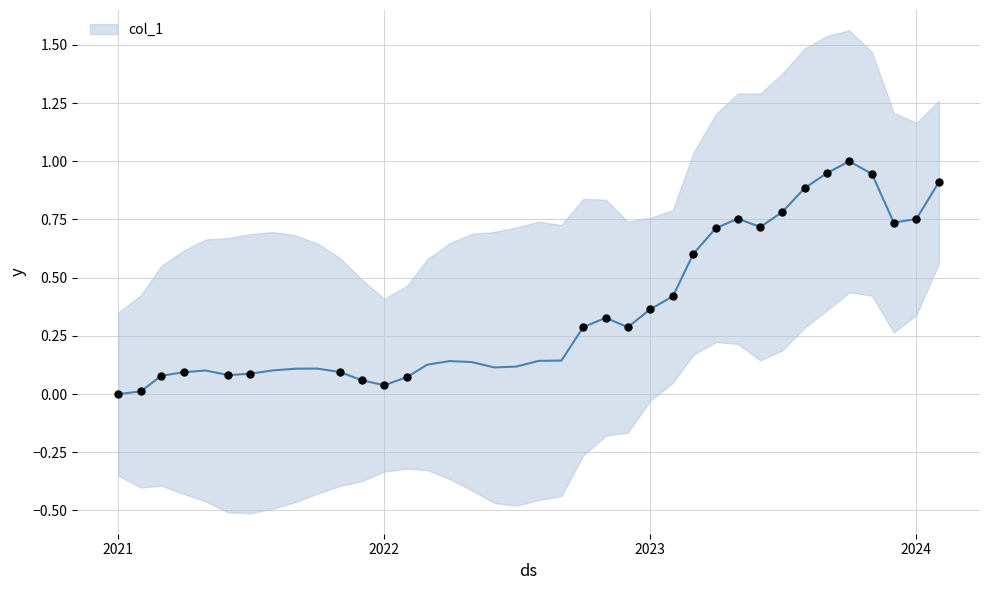

Between 2022-02-01 and 2022-05-01, which is larger?

2022-05-01